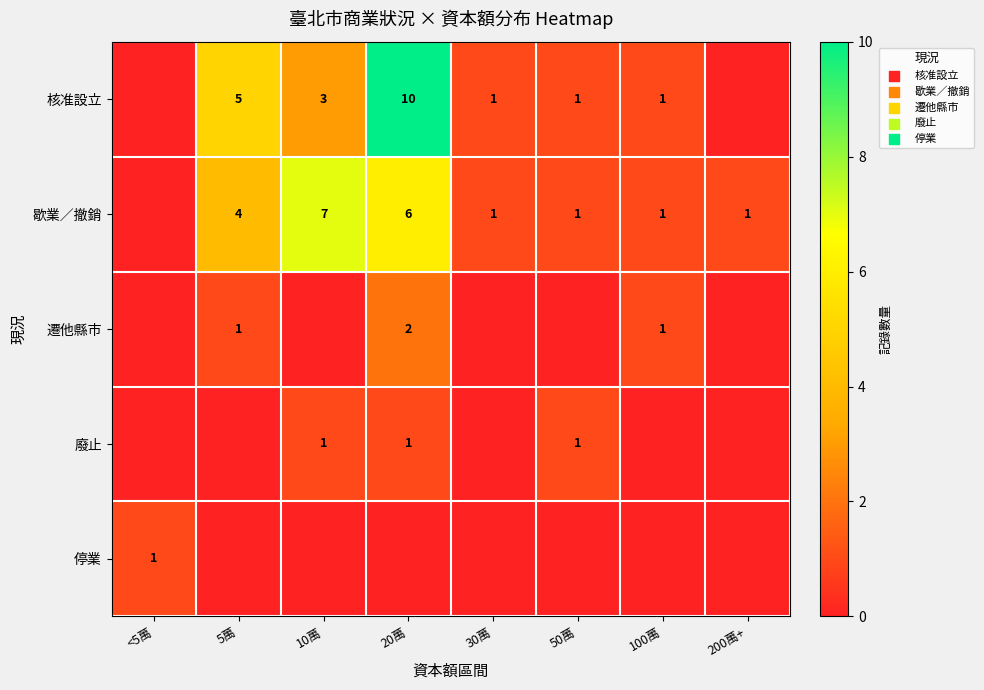

The 歇業／撤銷 series shows 6 at 20萬. True or false?

True